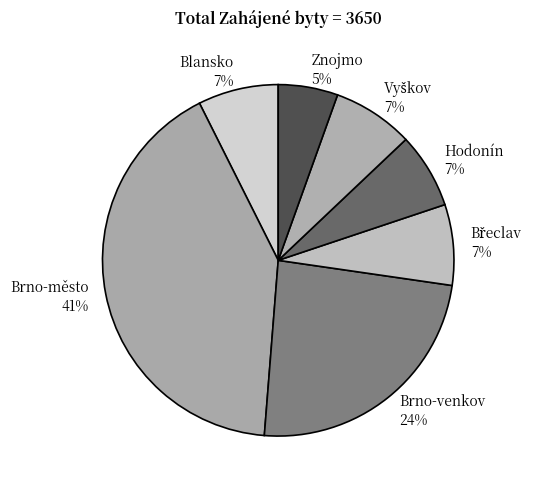

Between Hodonín and Brno-město, which is larger?

Brno-město